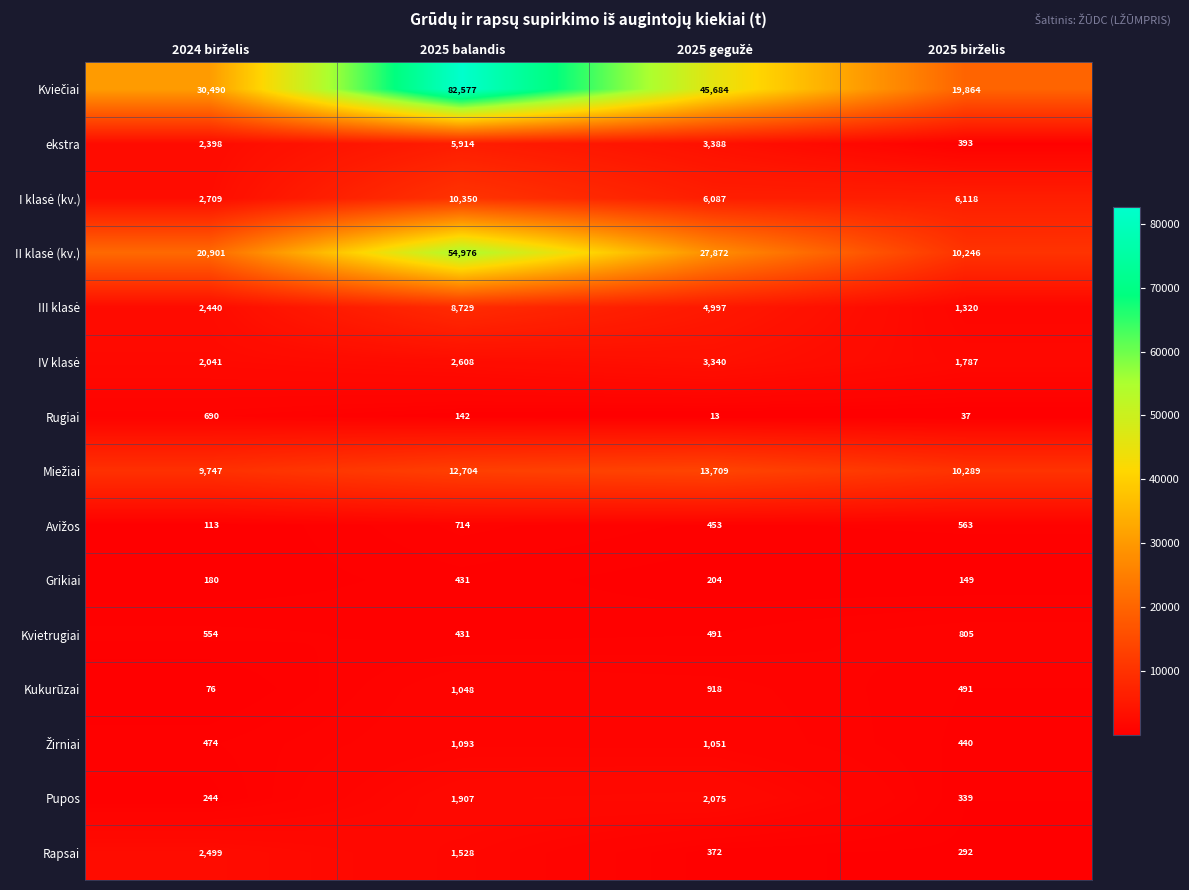

What is the difference between the highest and lowest values at 2025 balandis?

82435